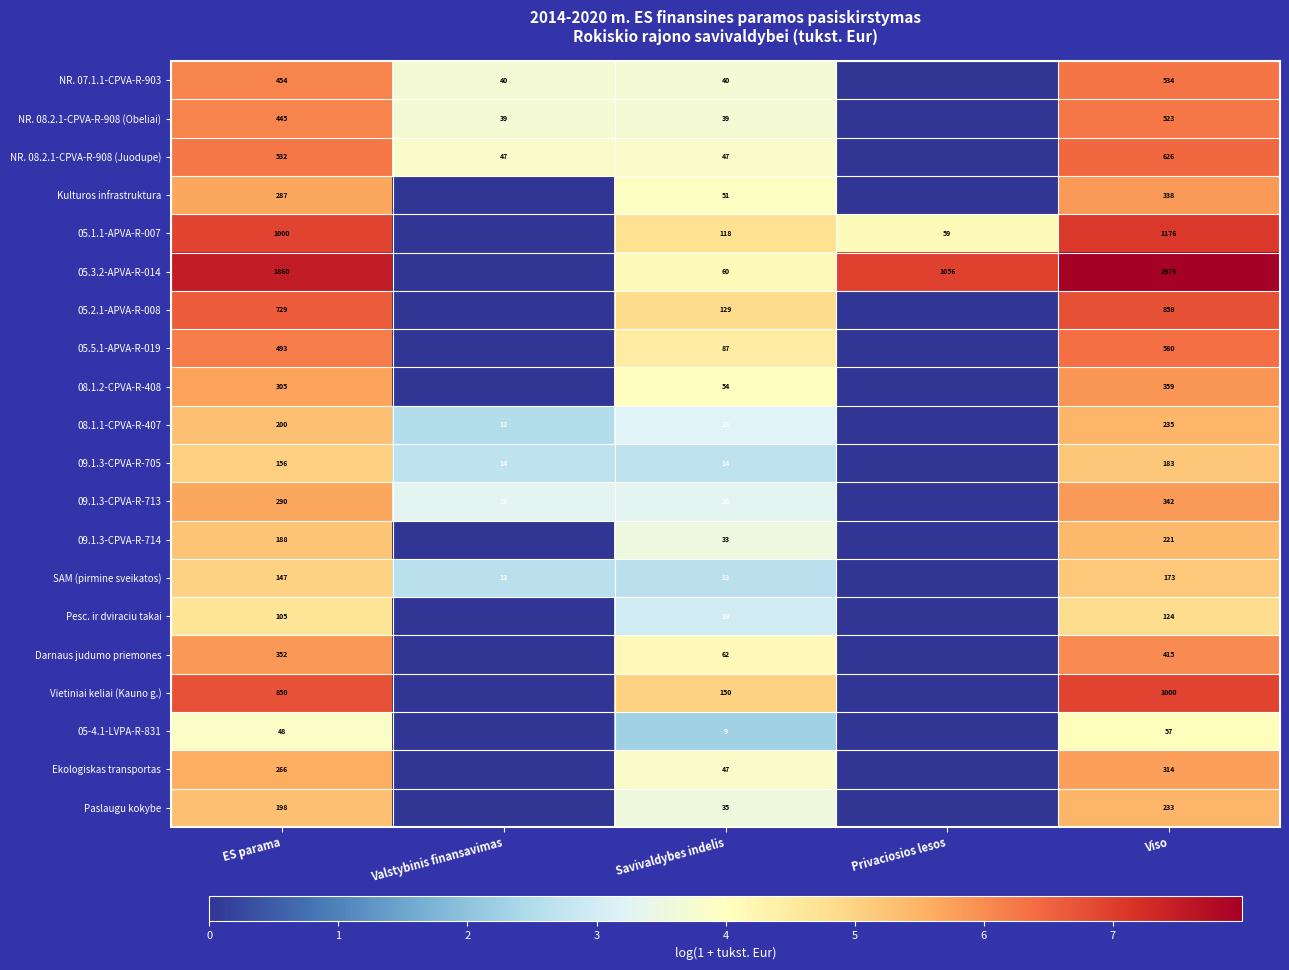

What is the difference between the SAM (pirmine sveikatos) values at Viso and Valstybinis finansavimas?

160